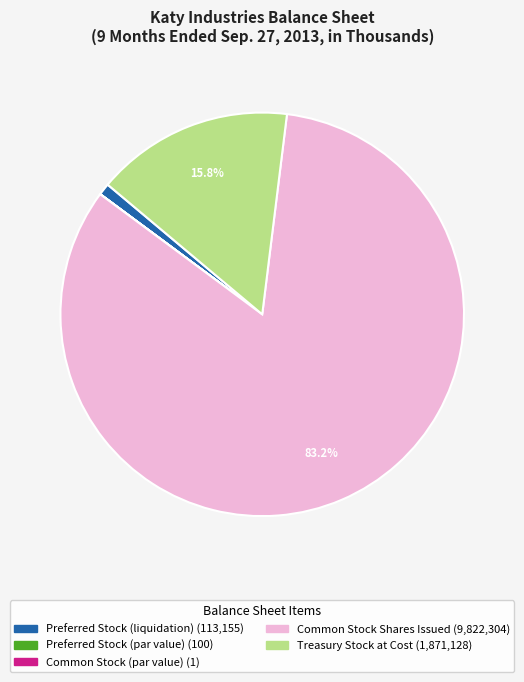

Is there any slice that represents more than half of the pie?

Yes